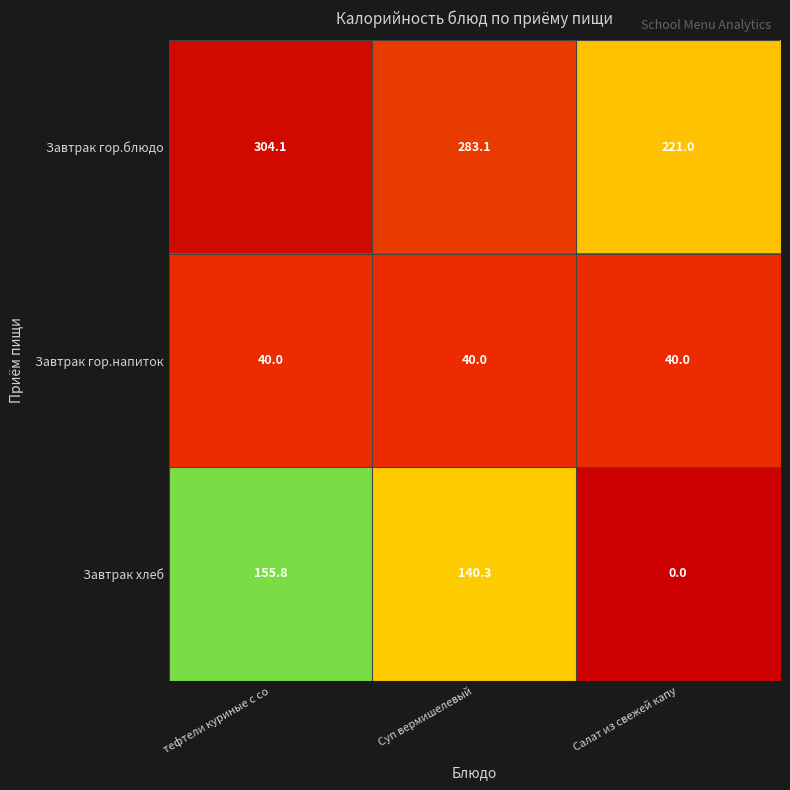

Which series has the largest range (max minus min)?

Завтрак хлеб